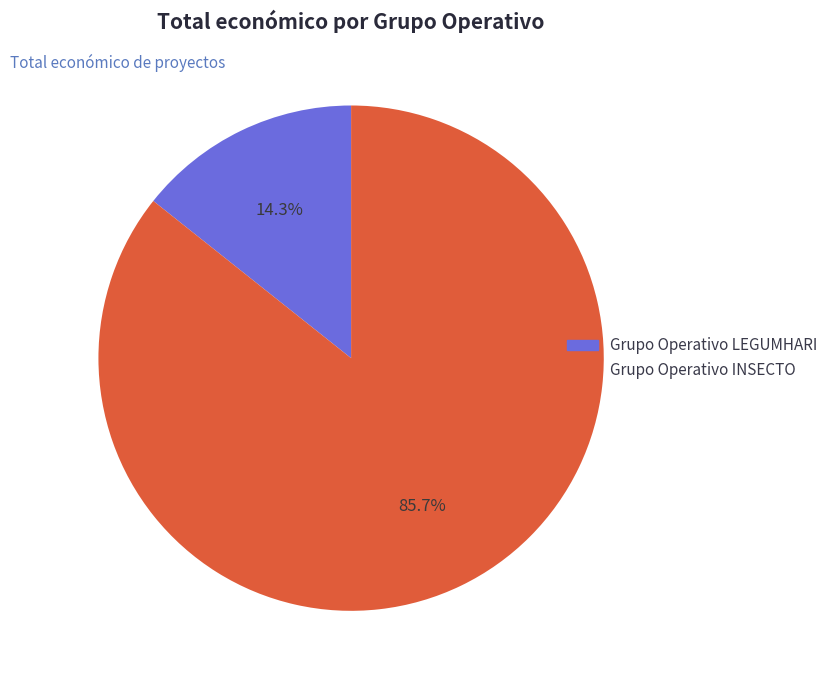

Rank the categories by value from highest to lowest.

Grupo Operativo INSECTO, Grupo Operativo LEGUMHARI